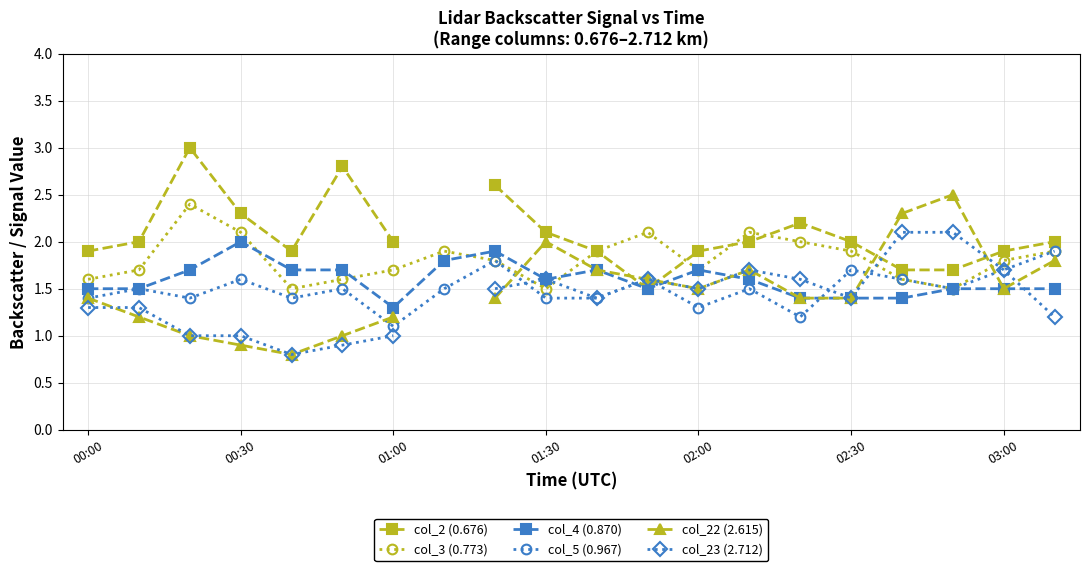

At which label does col_22 (2.615) reach its peak?

17